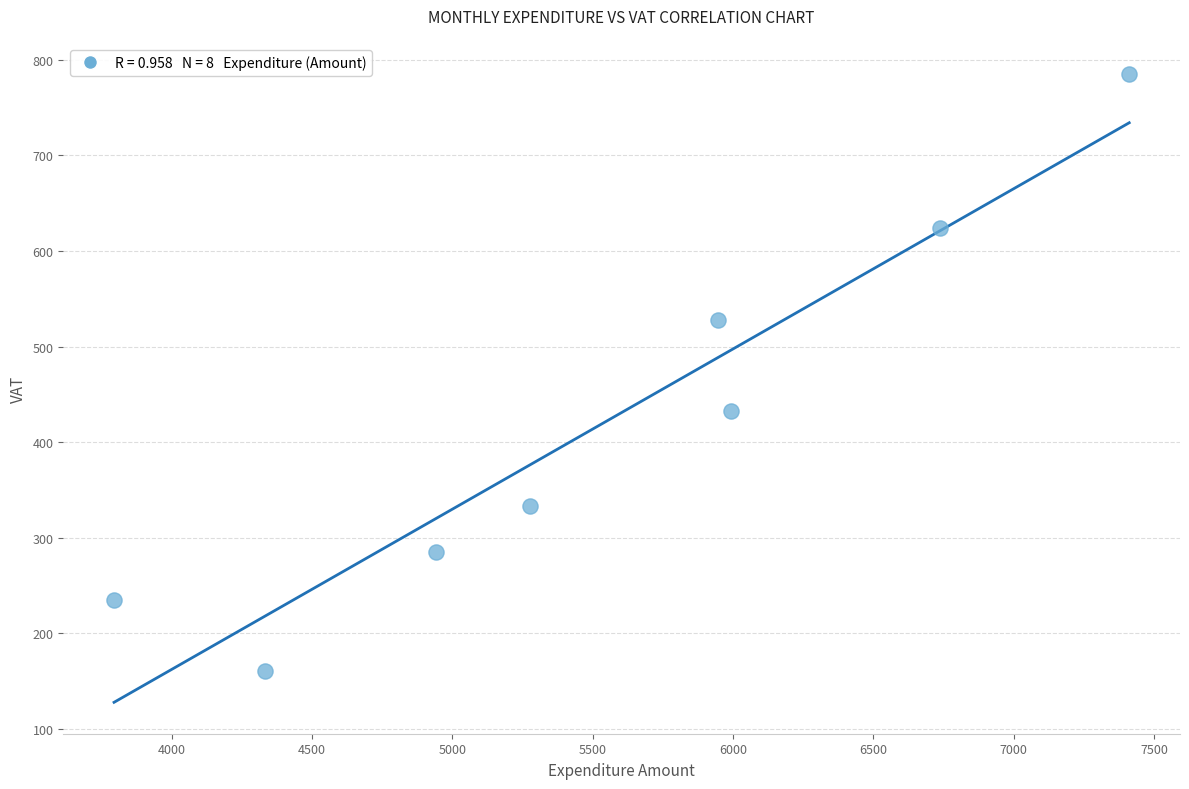

What Y value in the scatter plot is closest to 473?

432.7